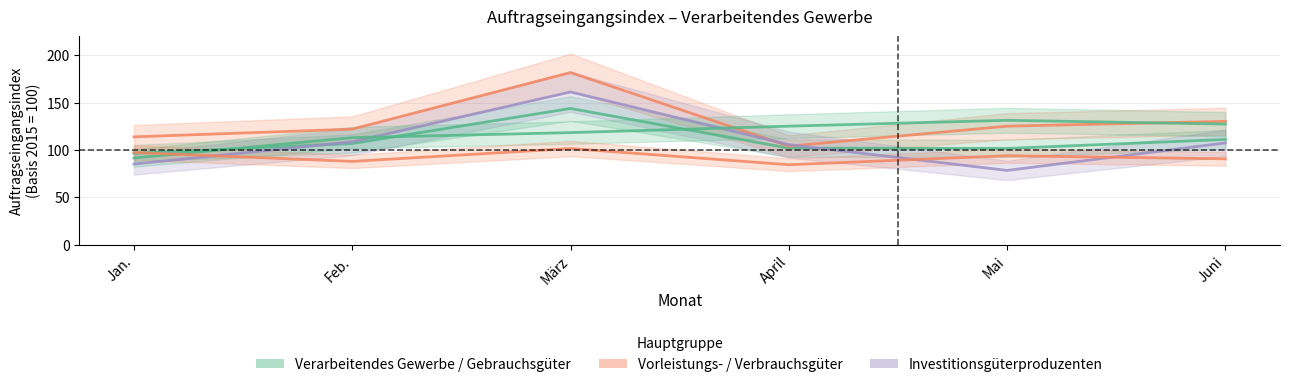

At which category is the sum across all series the highest?

März